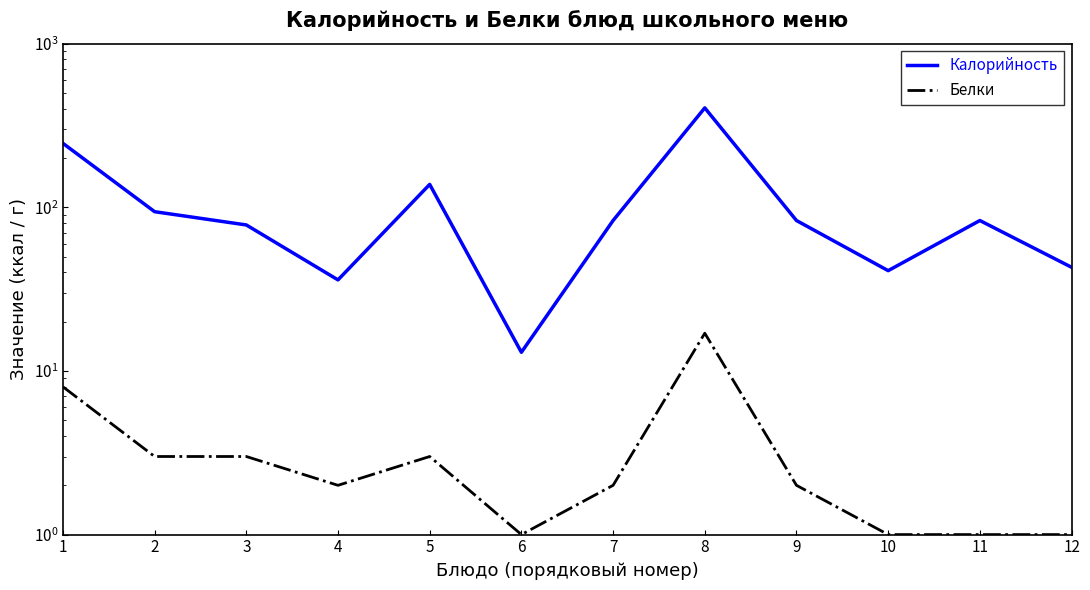

What are all the series names shown in the legend?

Калорийность, Белки